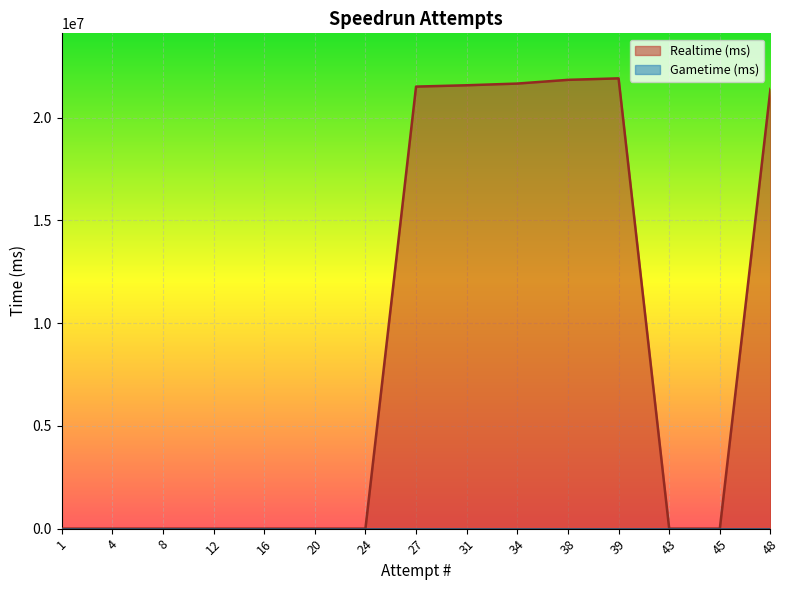

Where is the data nearest to the value 10953550?

48